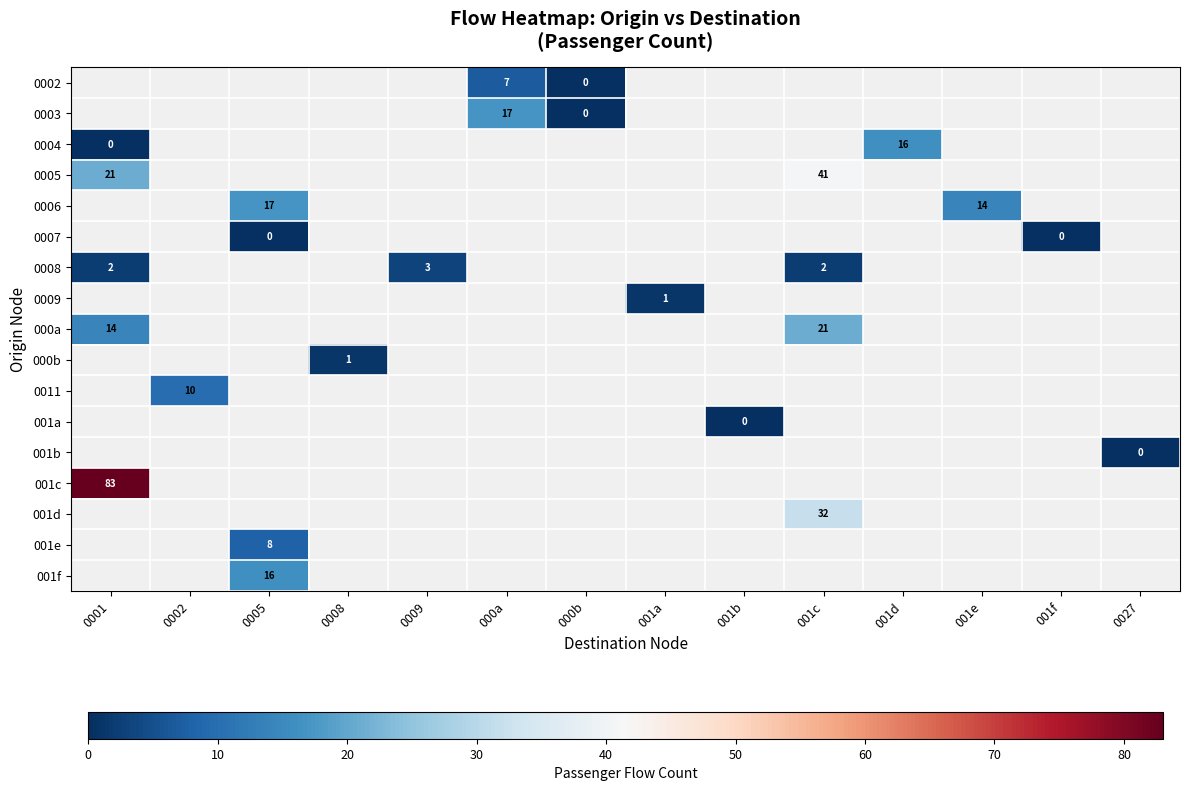

Is it true that row_2 equals nan at 000b?

False